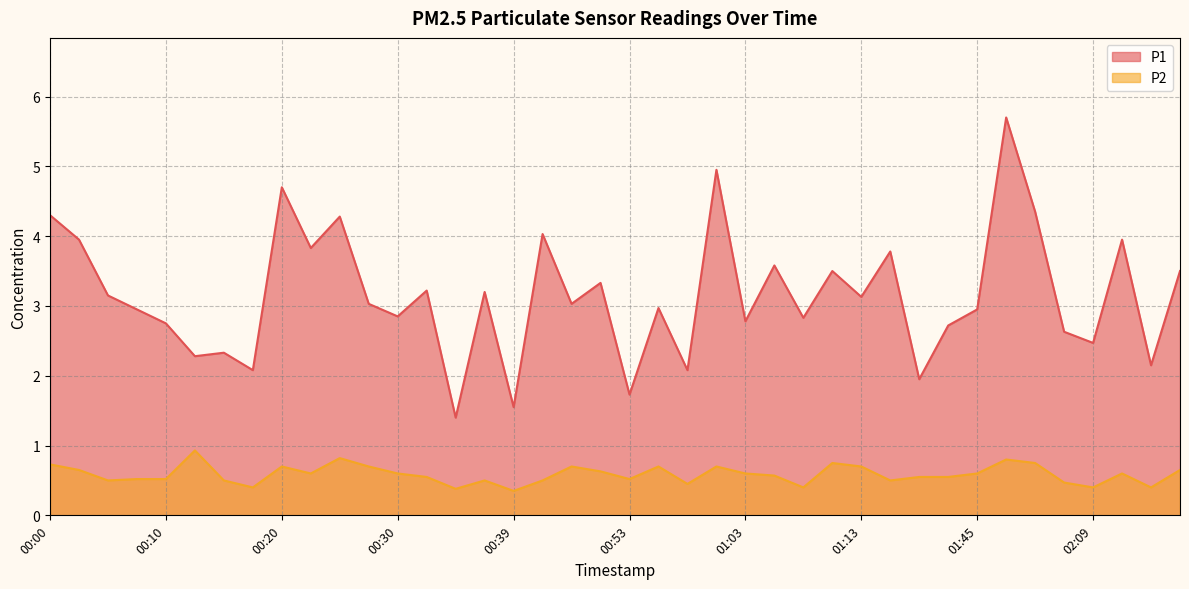

At 00:37, list the series in order from smallest to largest.

P2, P1